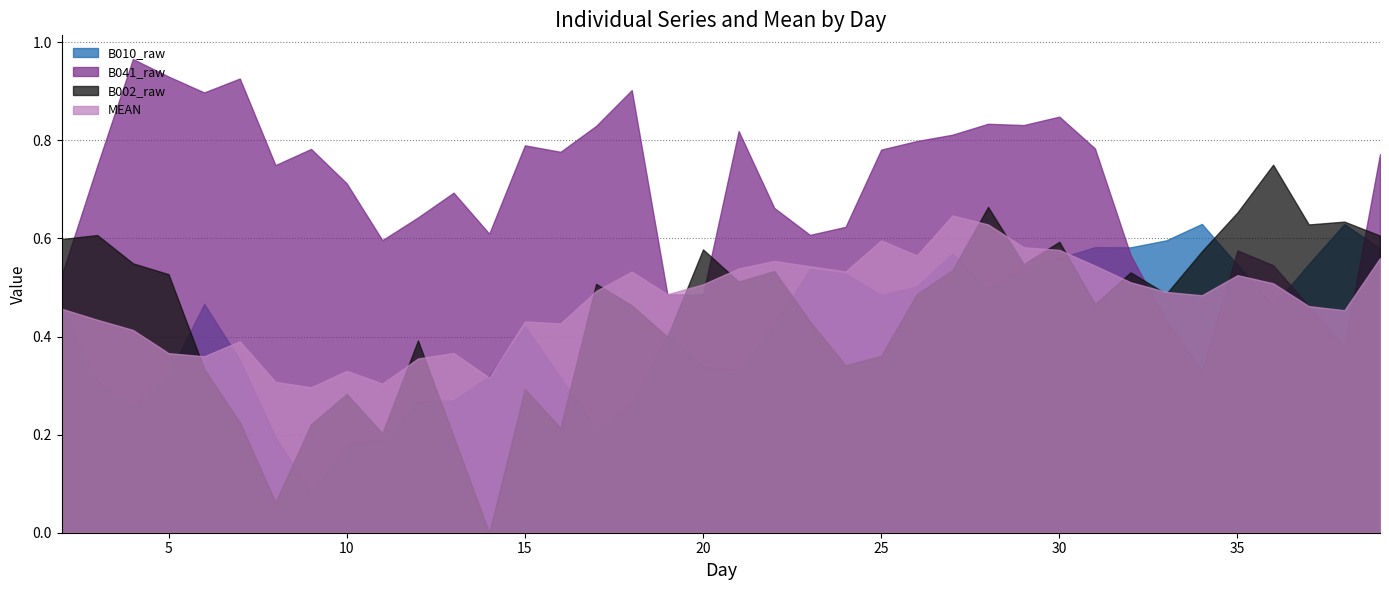

What is the average value of the B002_raw series?

0.4